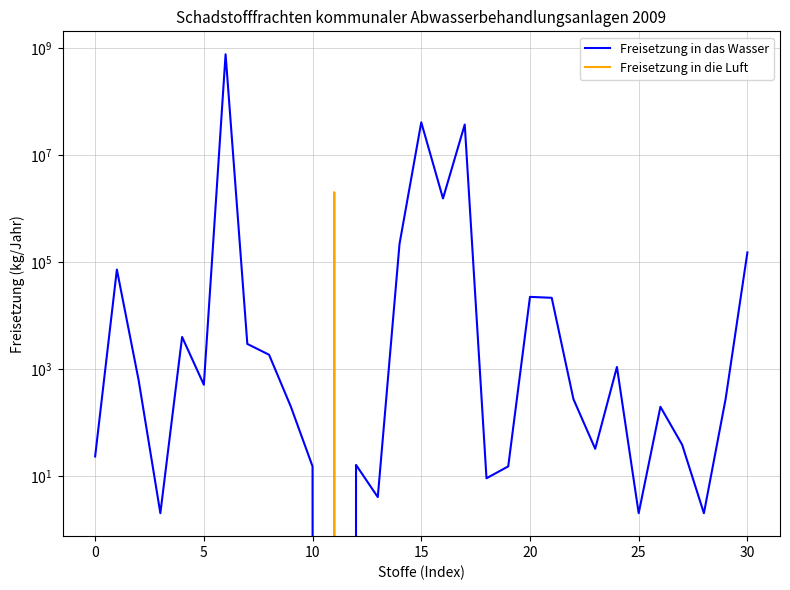

What value does the Freisetzung in das Wasser series have at 22, to the nearest 10?

270